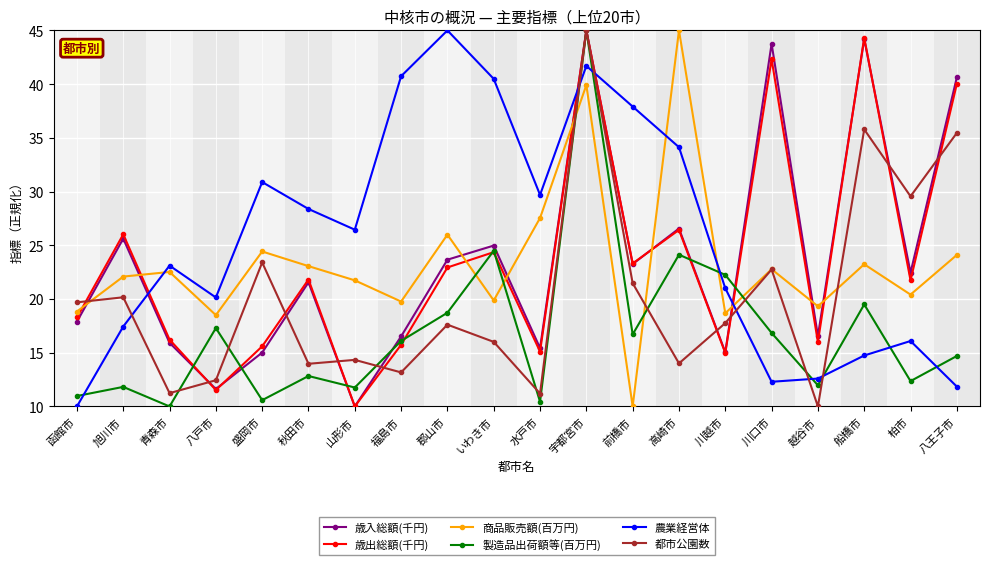

What is the smallest value displayed?

10.0